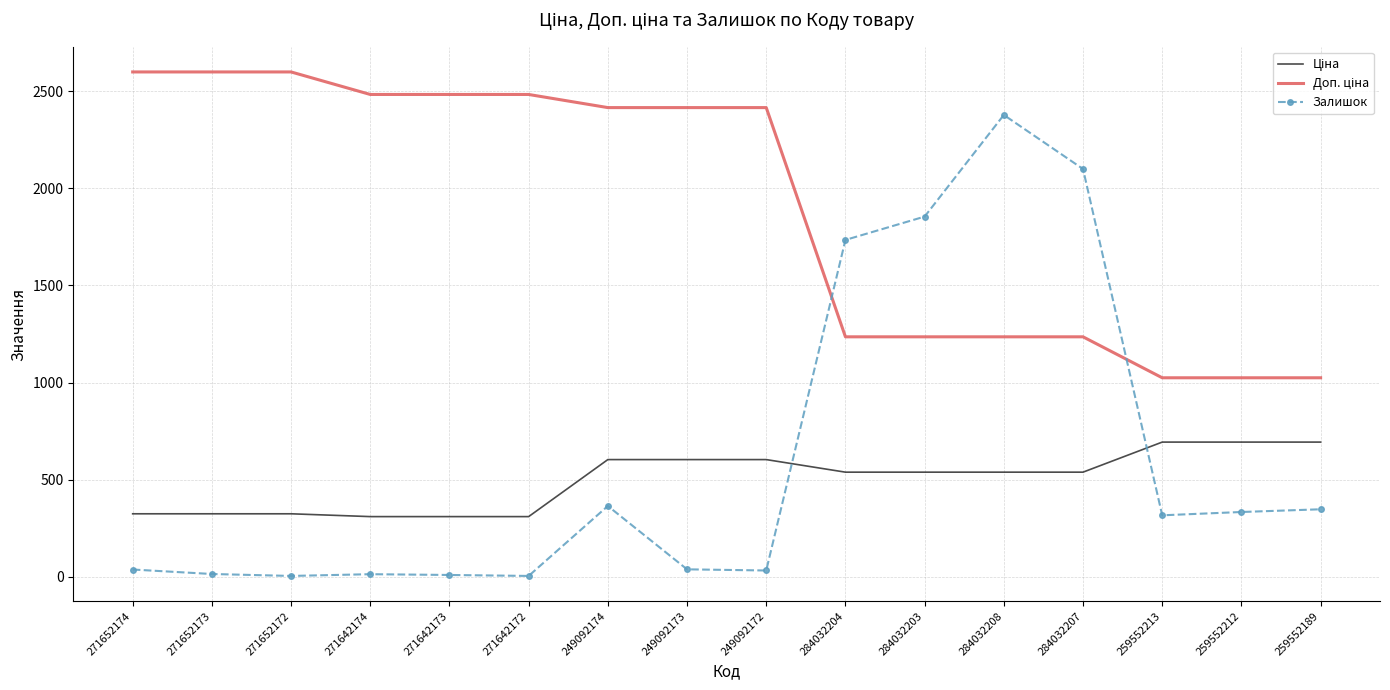

What is the difference between the maximum and minimum values in the Залишок series?

2372.0